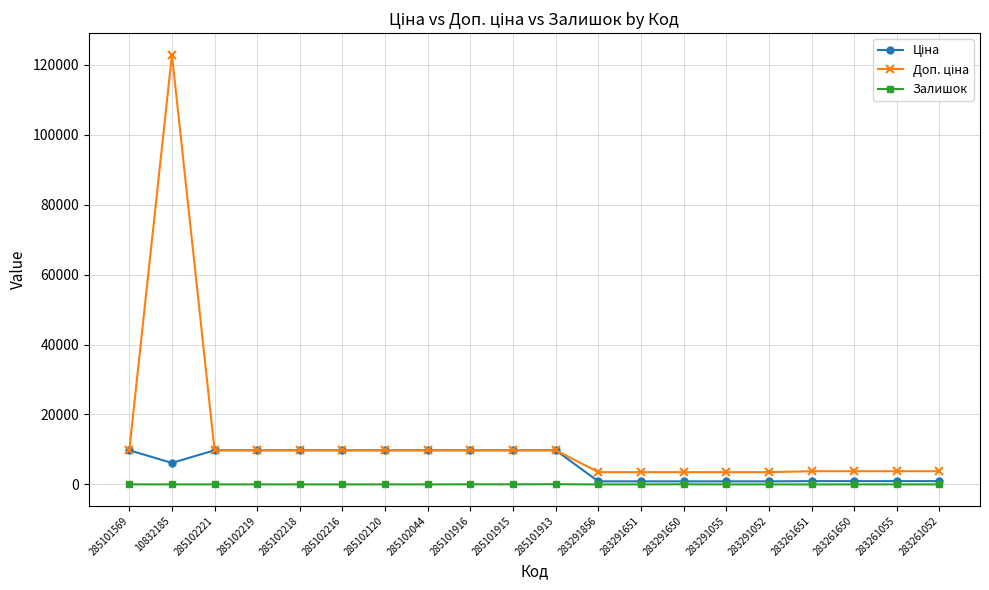

What is the total value across all series at 285102216?

19528.8